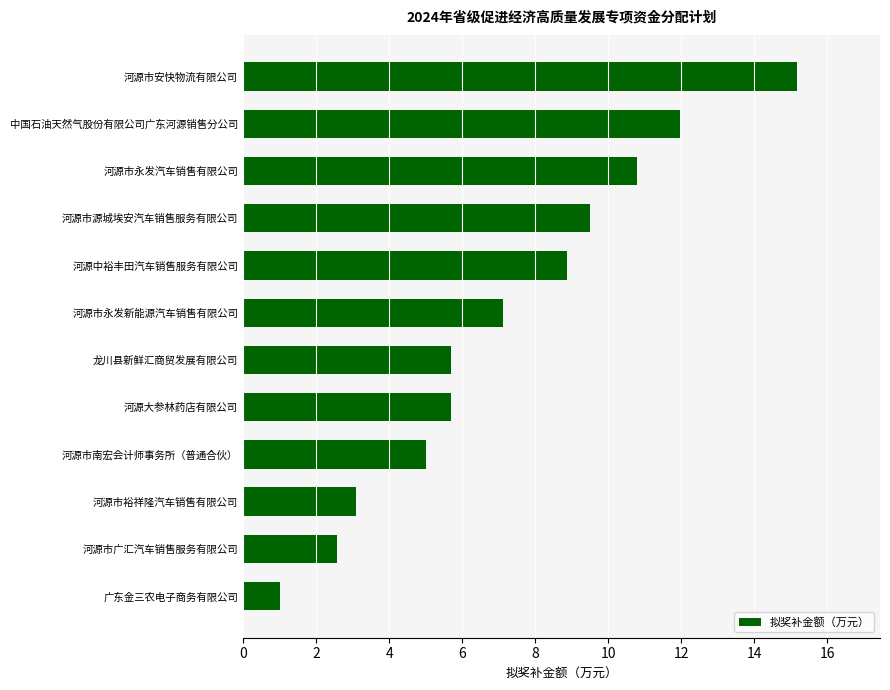

What is the approximate value at 龙川县新鲜汇商贸发展有限公司?

5.7